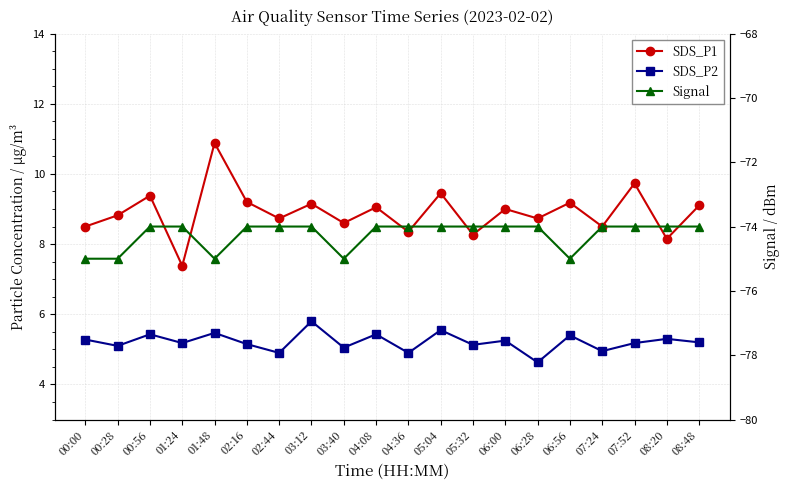

Is it true that SDS_P2 equals 3.5 at 02:16?

False